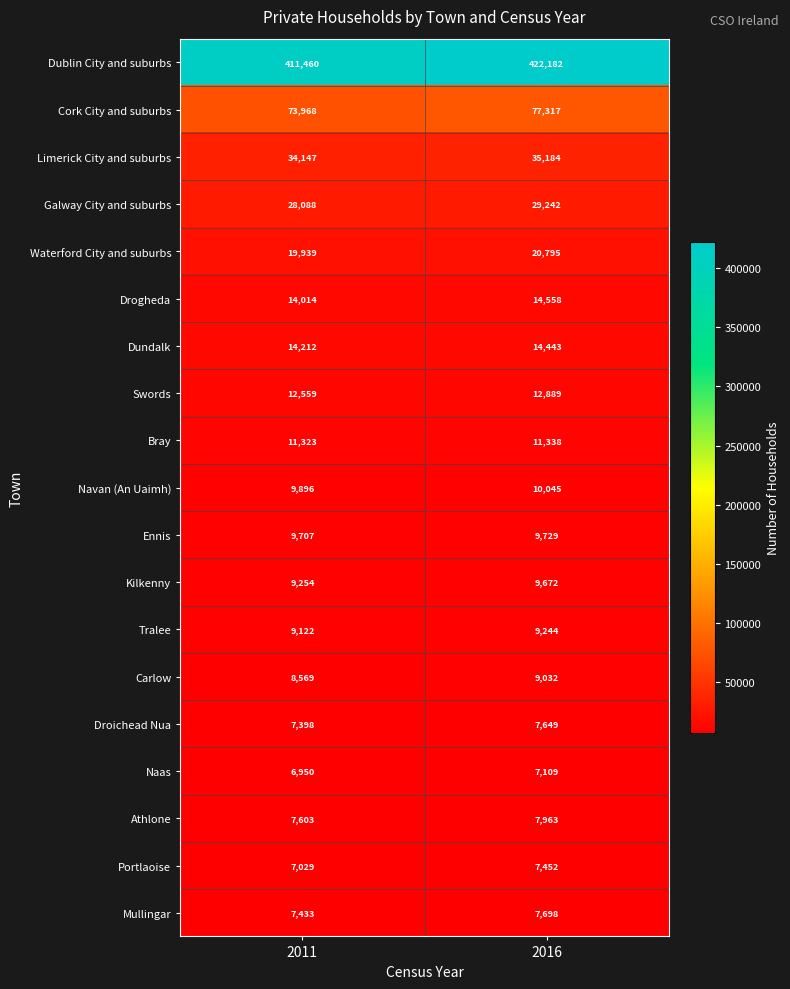

List the labels in order of Galway City and suburbs value, smallest first.

2011, 2016